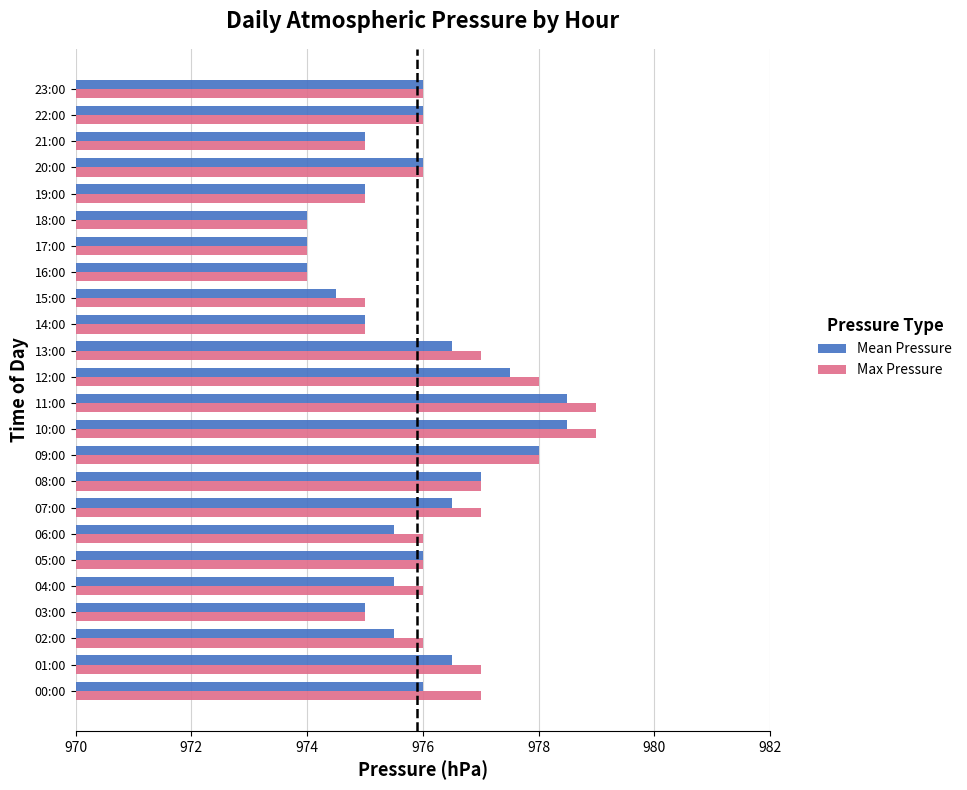

What is the maximum value shown in the chart?

979.0